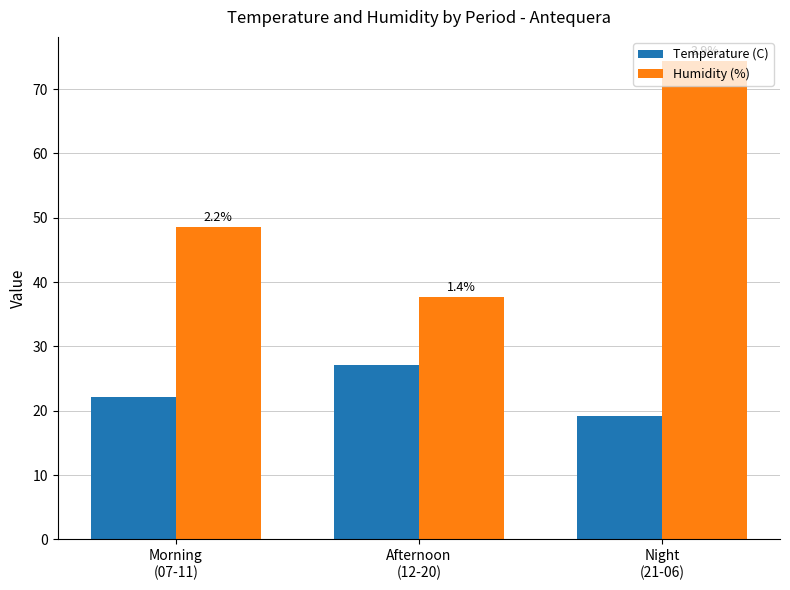

How many bars are there in each group?

2